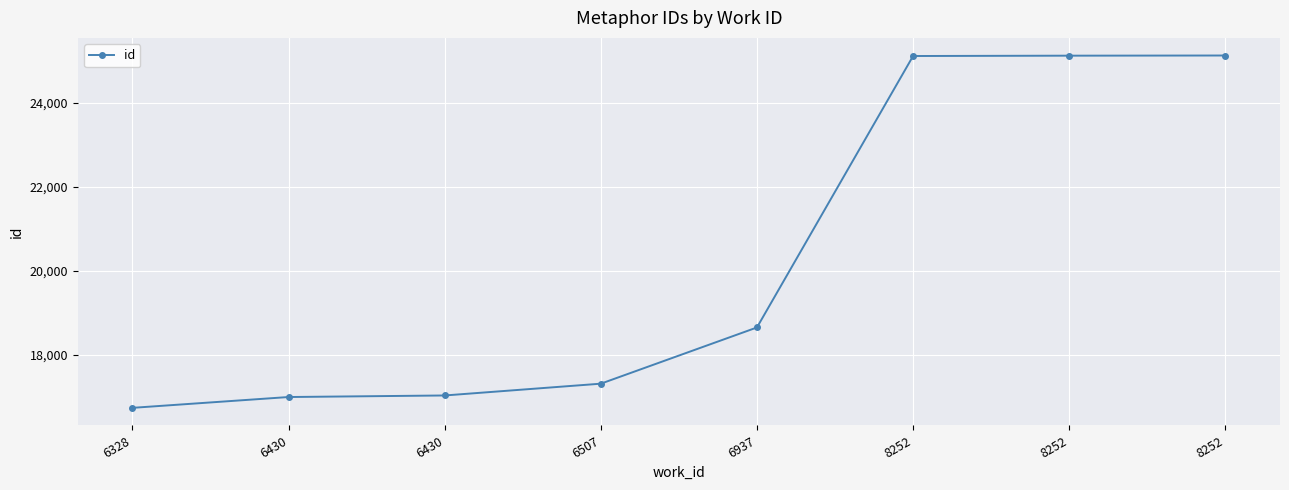

Does the chart display data point markers on the line(s)?

Yes